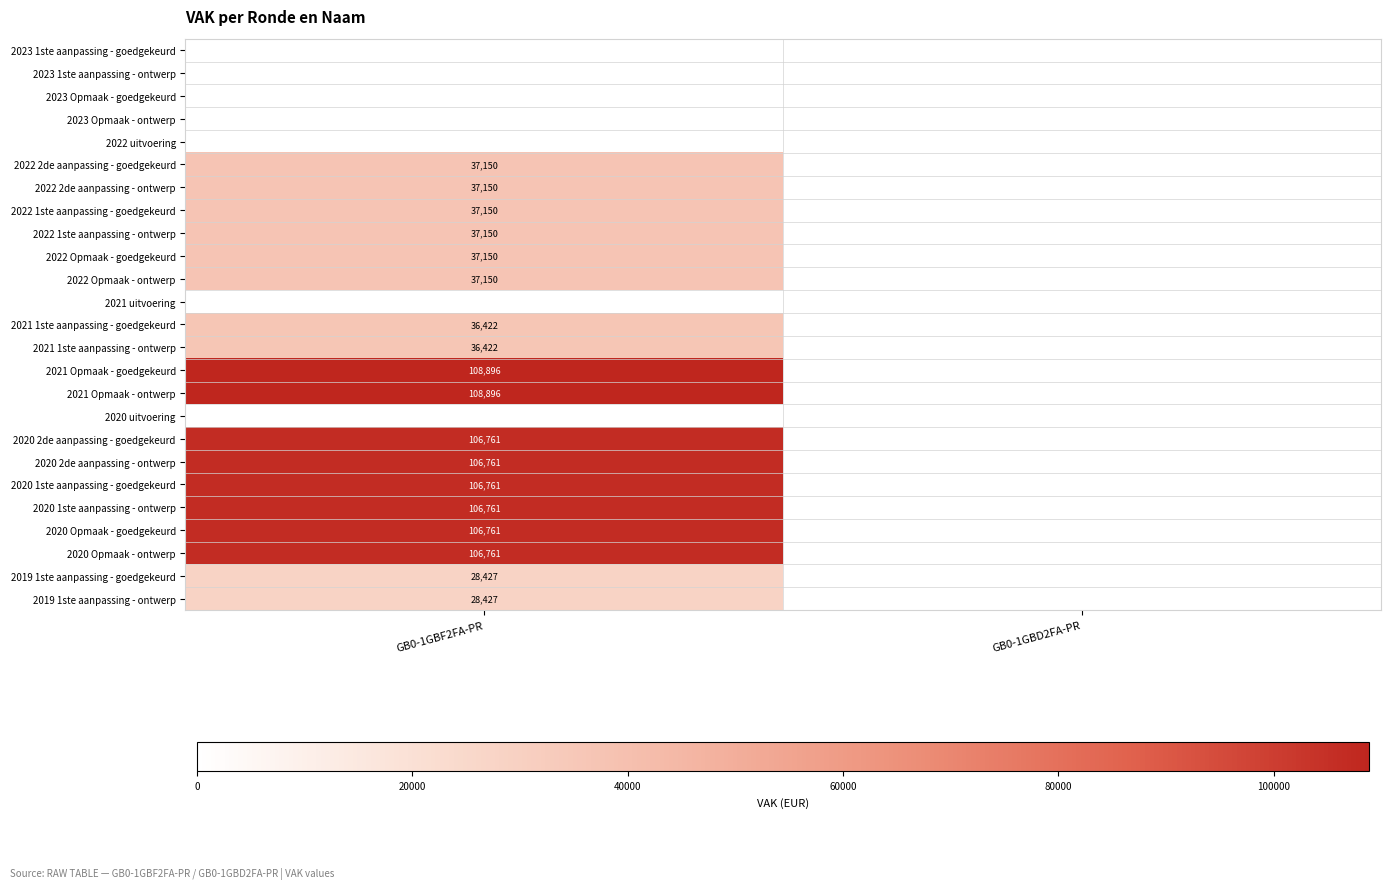

Is it true that 2019 1ste aanpassing - goedgekeurd equals 13995 at GB0-1GBF2FA-PR?

False